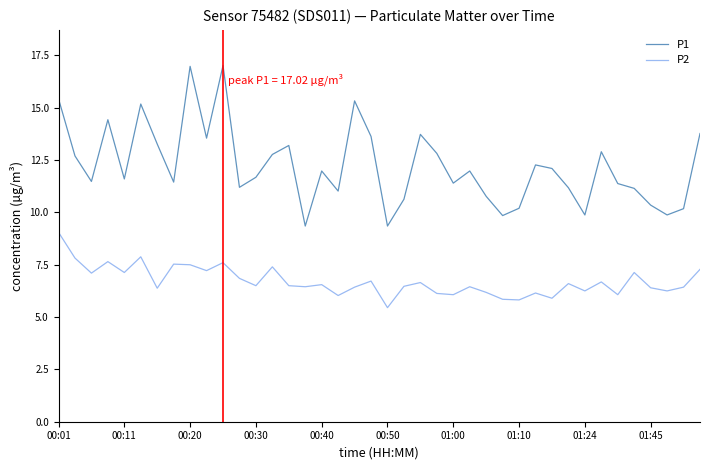

What is the maximum value shown in the chart?

17.0